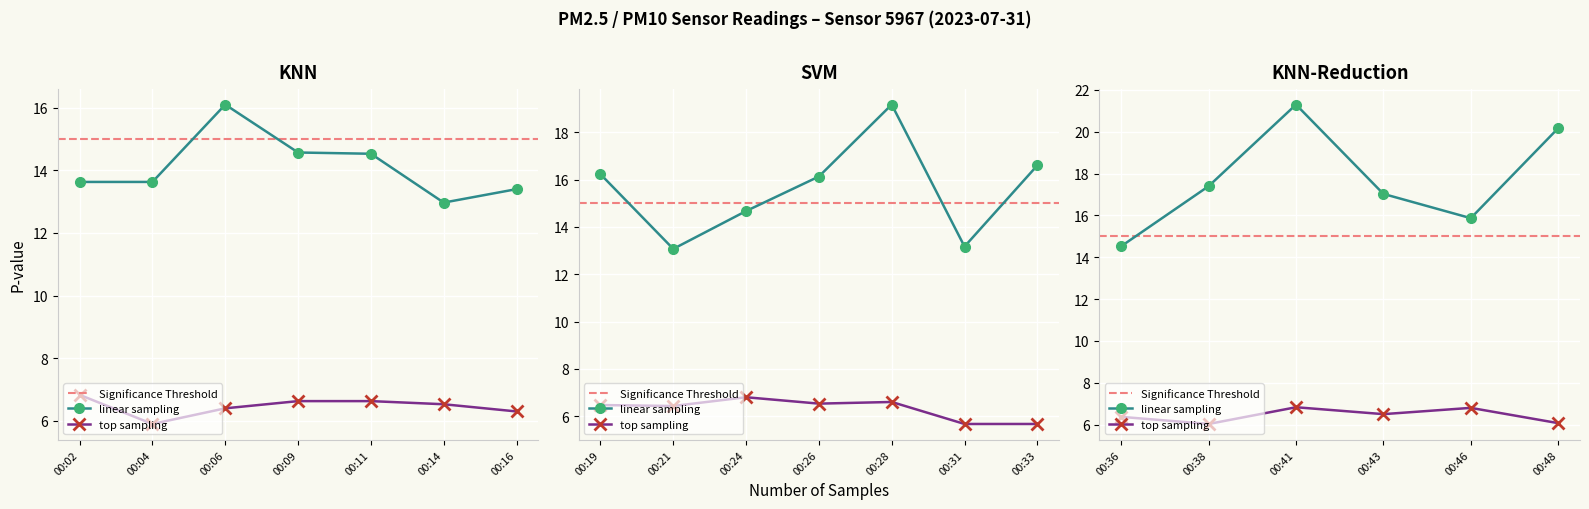

What is the value of the P2 point at the 17th from the left?

6.8